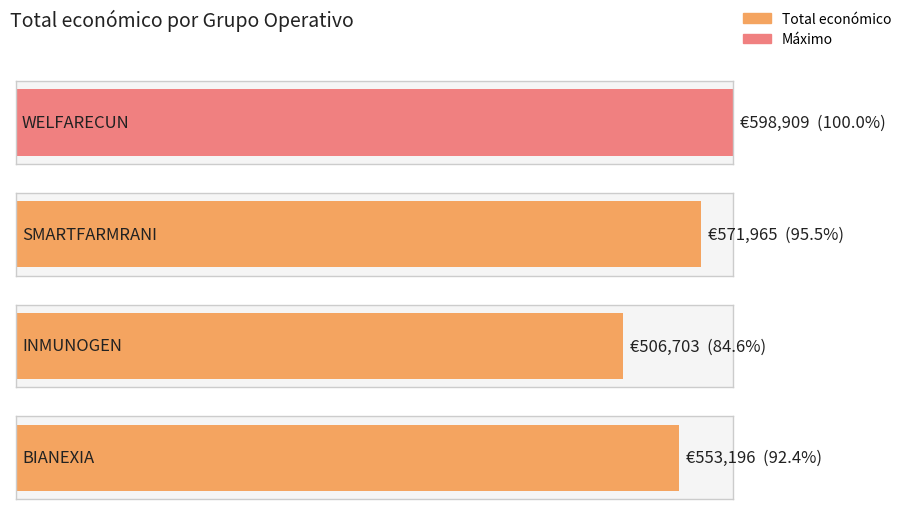

List the labels in order of value, largest first.

WELFARECUN, SMARTFARMRANI, BIANEXIA, INMUNOGEN